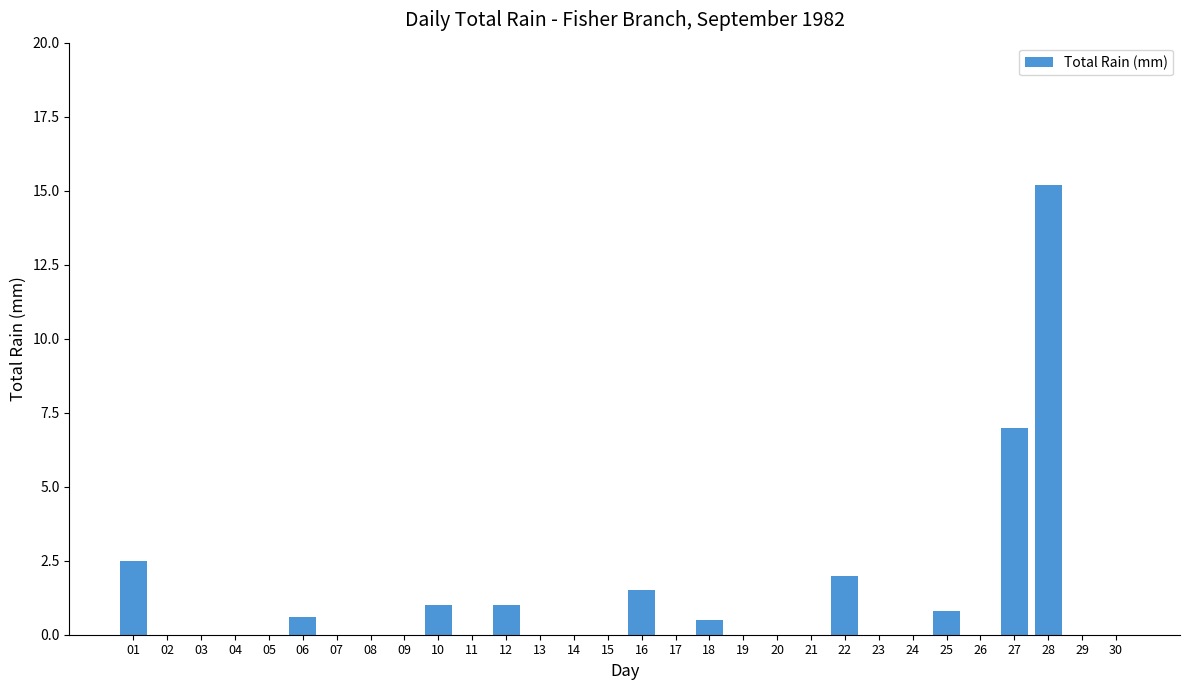

What is the sum of all values?

32.1